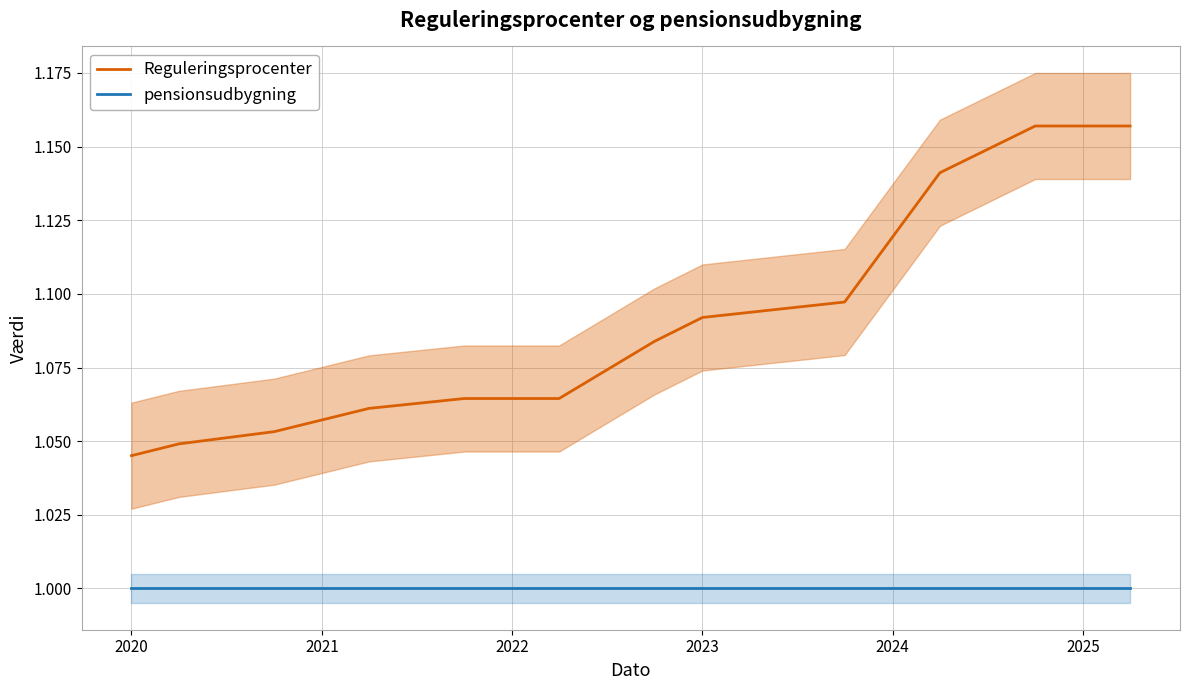

True or false: pensionsudbygning and Reguleringsprocenter cross at least once.

False